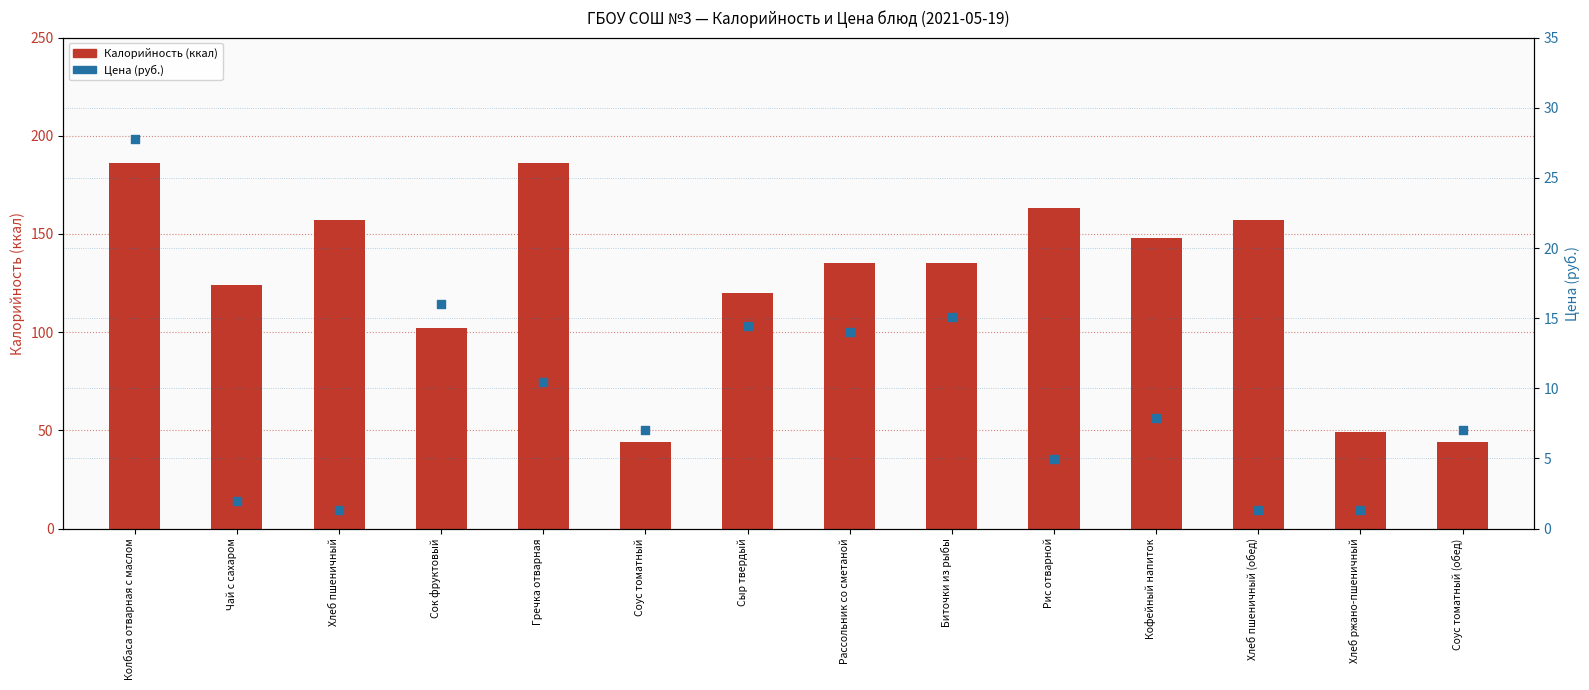

What is the total value across all series at Хлеб пшеничный?

158.3